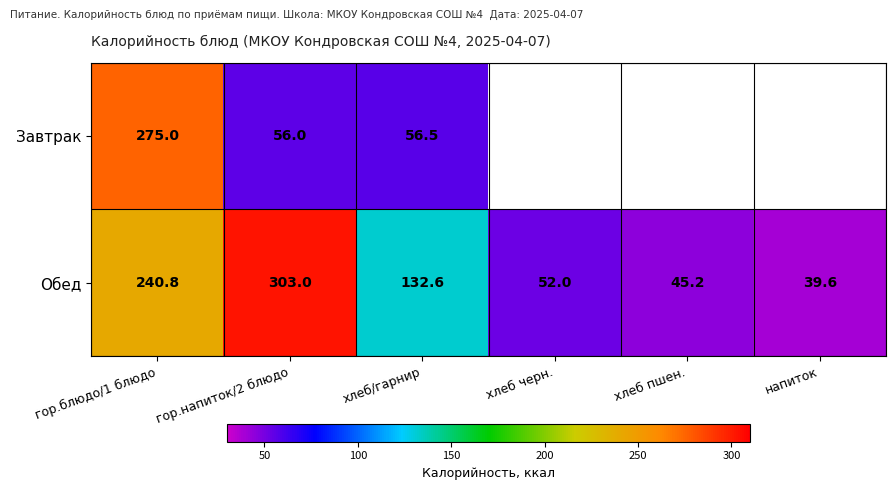

Which has a higher value, хлеб пшен. or хлеб черн.?

хлеб черн.